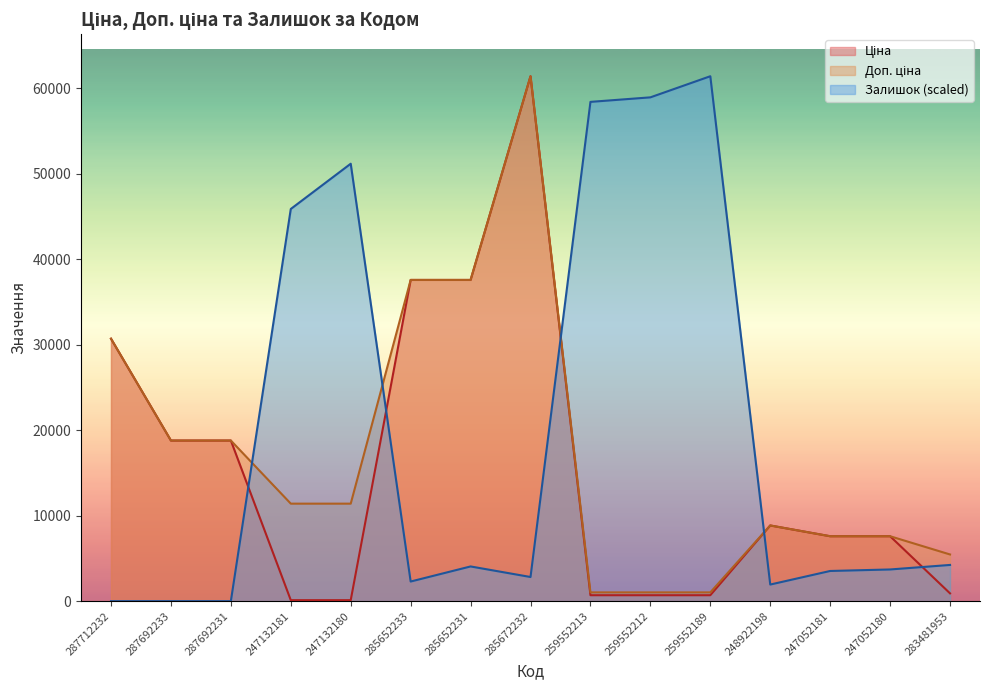

The value of Ціна at 283481953 is 1364.9. True or false?

False